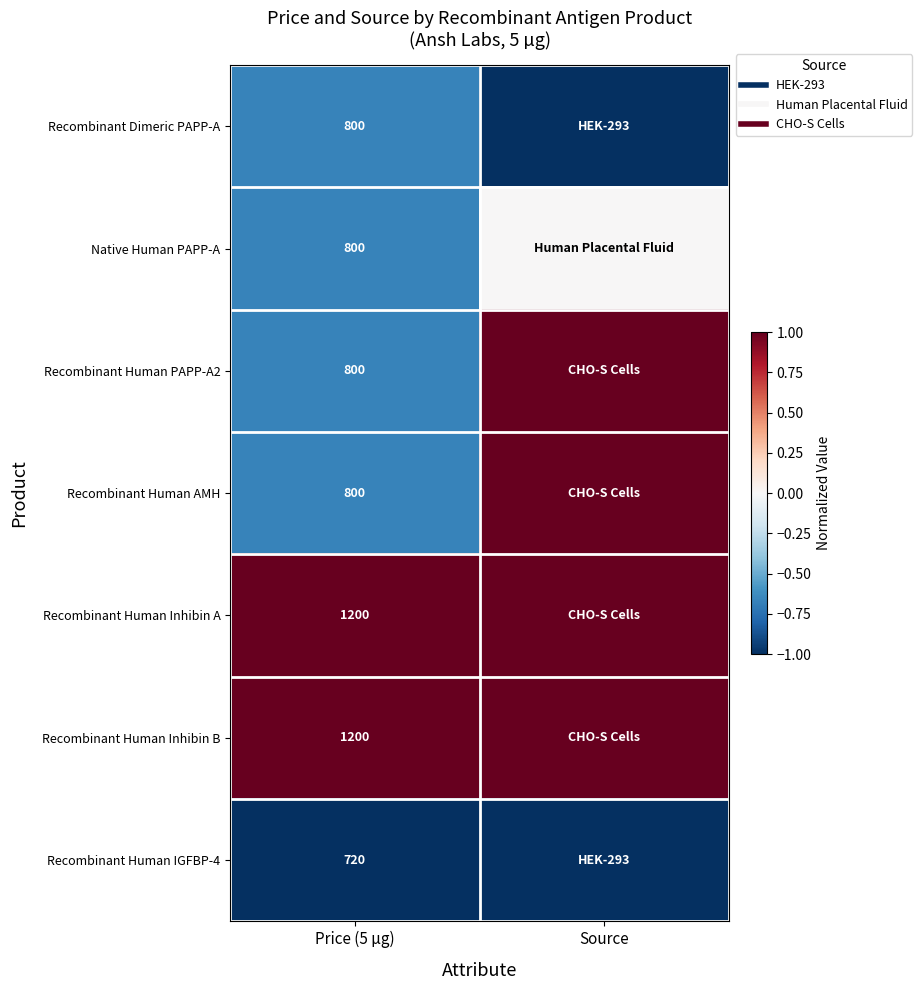

The Recombinant Human Inhibin B series shows 1.5 at Price (5 µg). True or false?

False